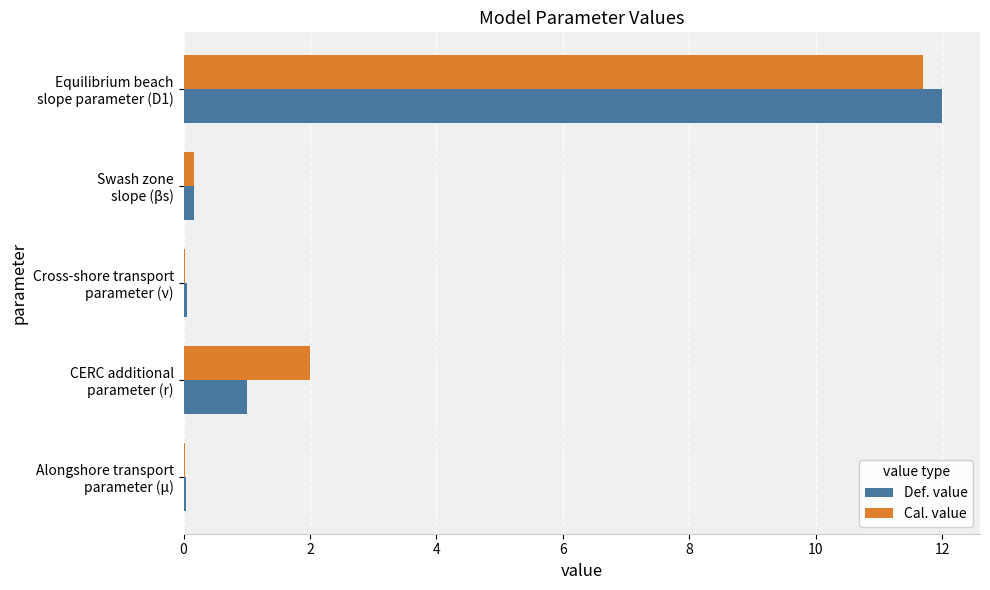

Which series has the largest total across all categories?

Cal. value